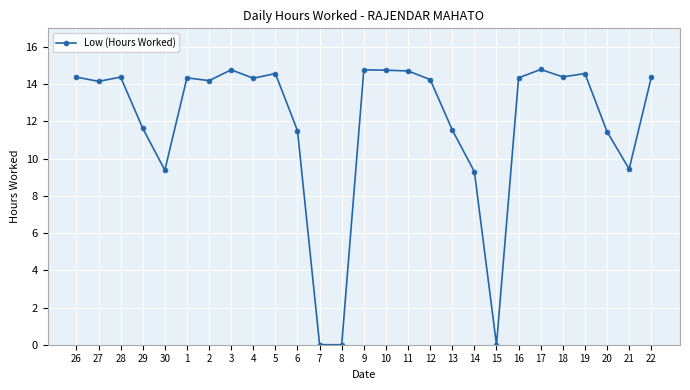

What is the maximum value shown in the chart?

14.8